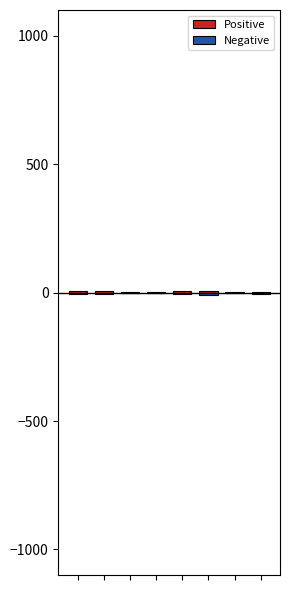

Reading right to left, list all the values displayed in this chart.

Positive: 4	2	8	7	3	1	5	6
Negative: -4	-2	-8	-7	-3	-1	-5	-6